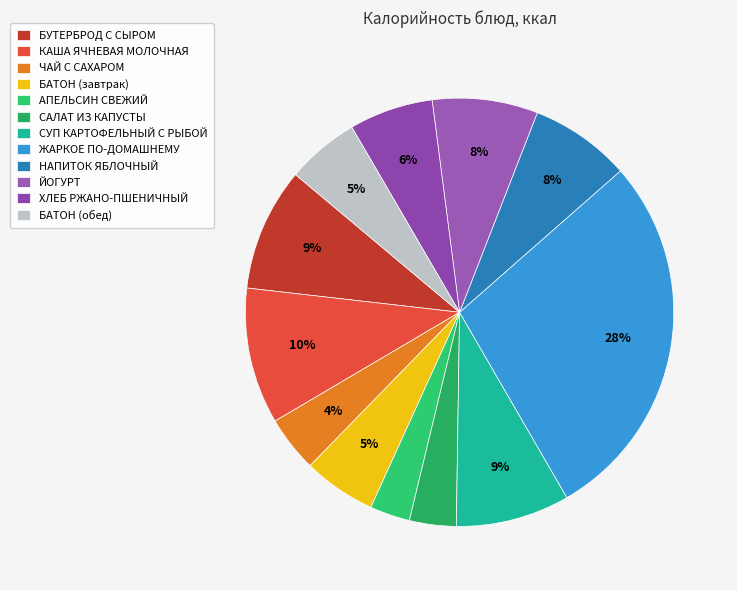

What percentage is the БАТОН (обед) slice, to the nearest percent?

5%